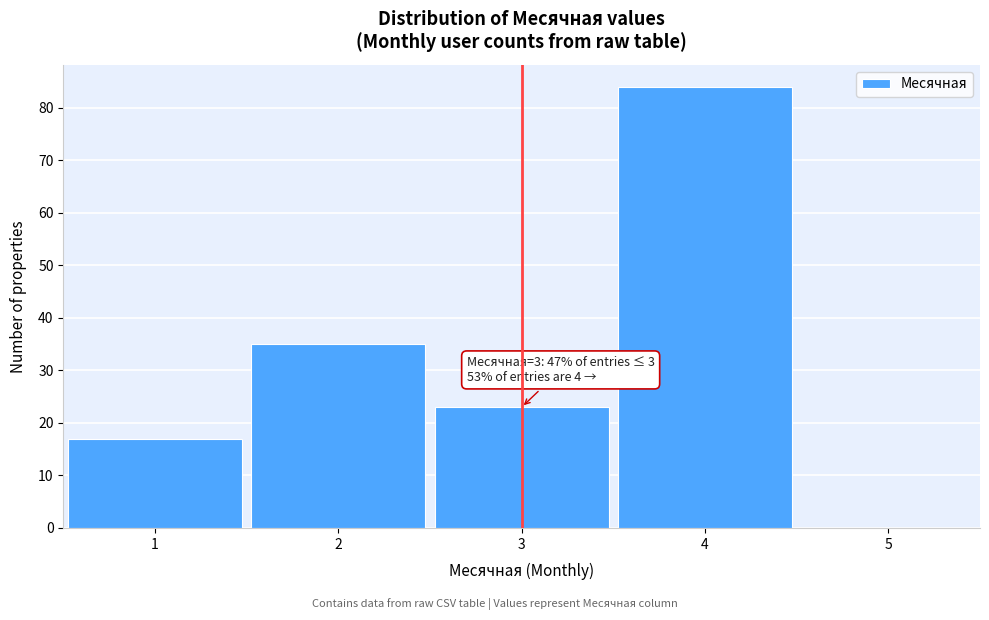

Over which range of the x-axis is the bar tallest?

3.5 to 4.5